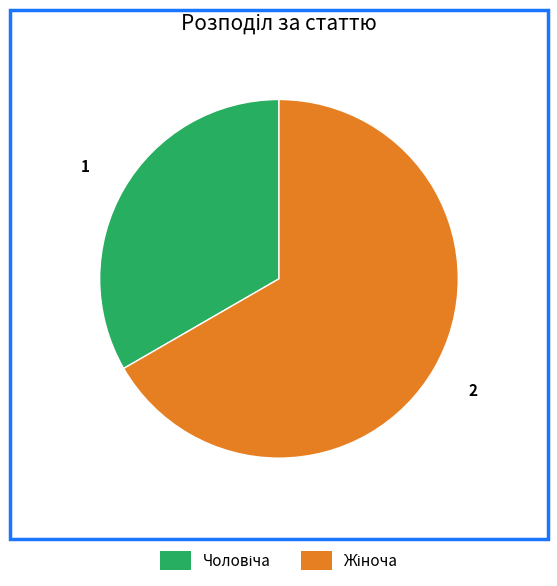

Is there a majority slice in this chart?

Yes